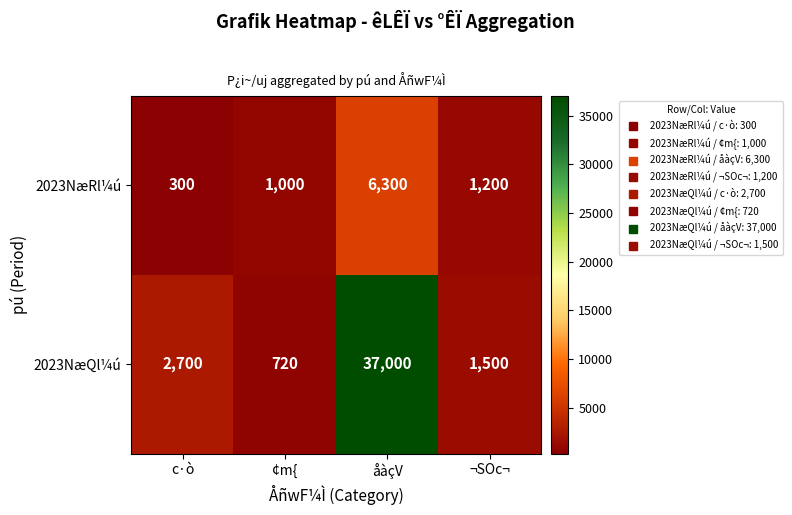

Count the number of data series in this chart.

2